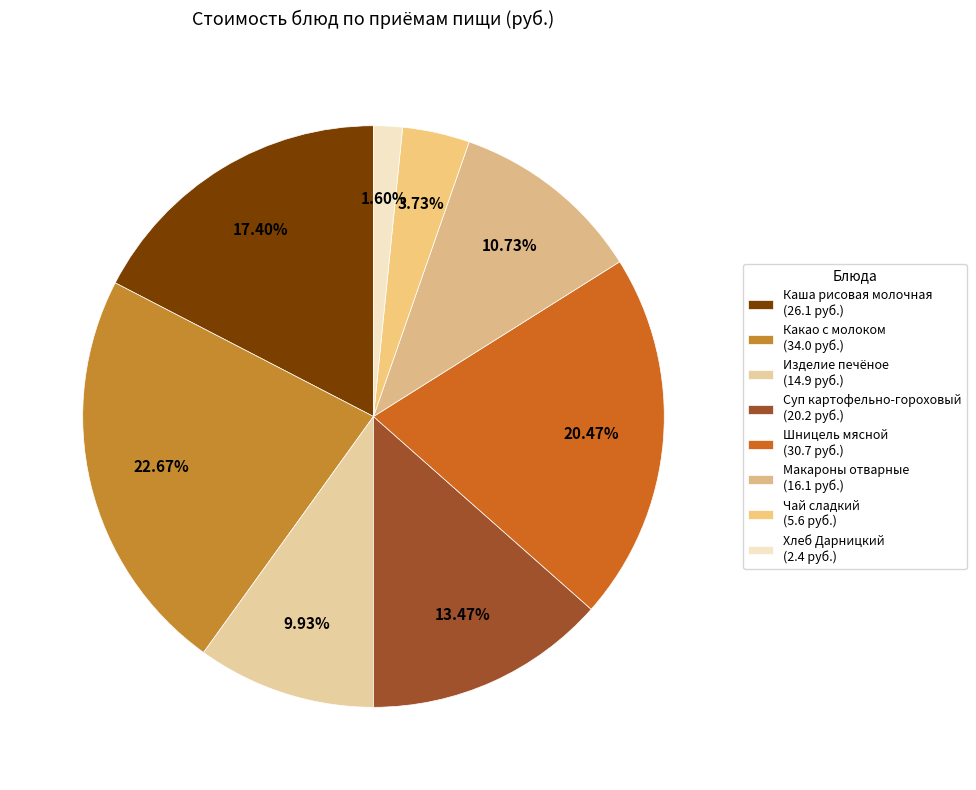

How many slices are in this pie chart?

8